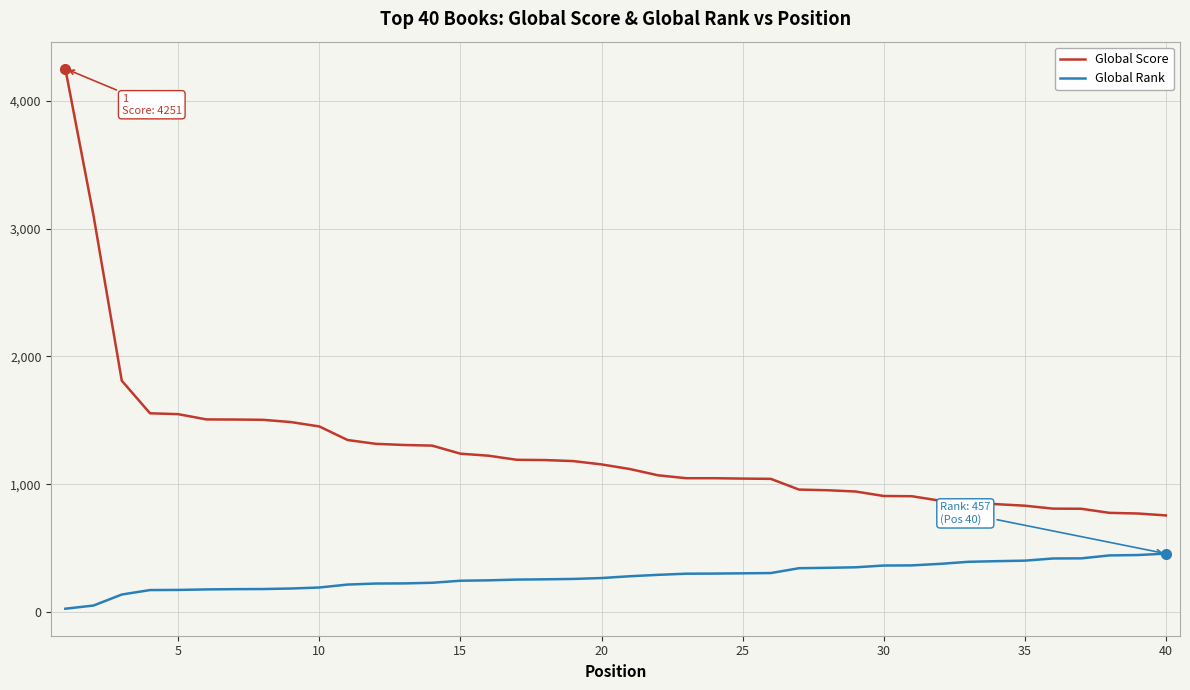

True or false: Global Rank and Global Score cross at least once.

False